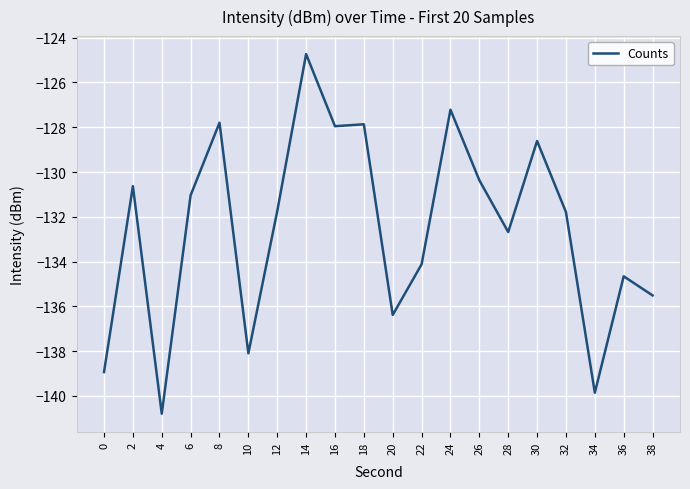

Between 2 and 38, which is larger?

2